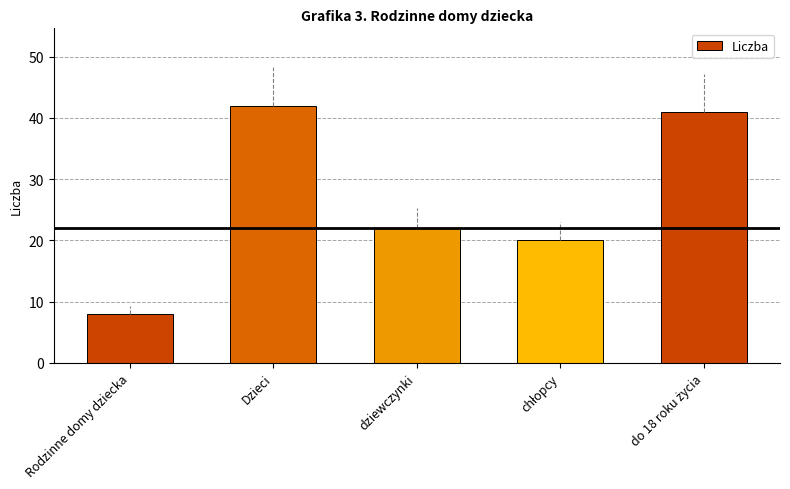

Reading right to left, what are all the values shown in this chart?

41	20	22	42	8